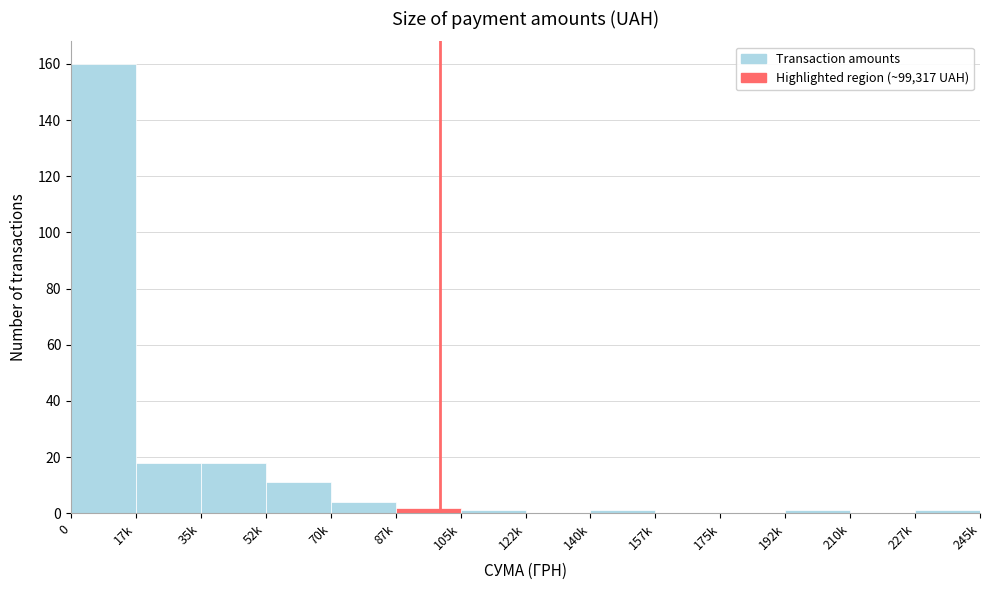

Reading left to right, extract all data points from this chart.

0=160	17k=18	35k=18	52k=11	70k=4	87k=2	105k=1	122k=0	140k=1	157k=0	175k=0	192k=1	210k=0	227k=1